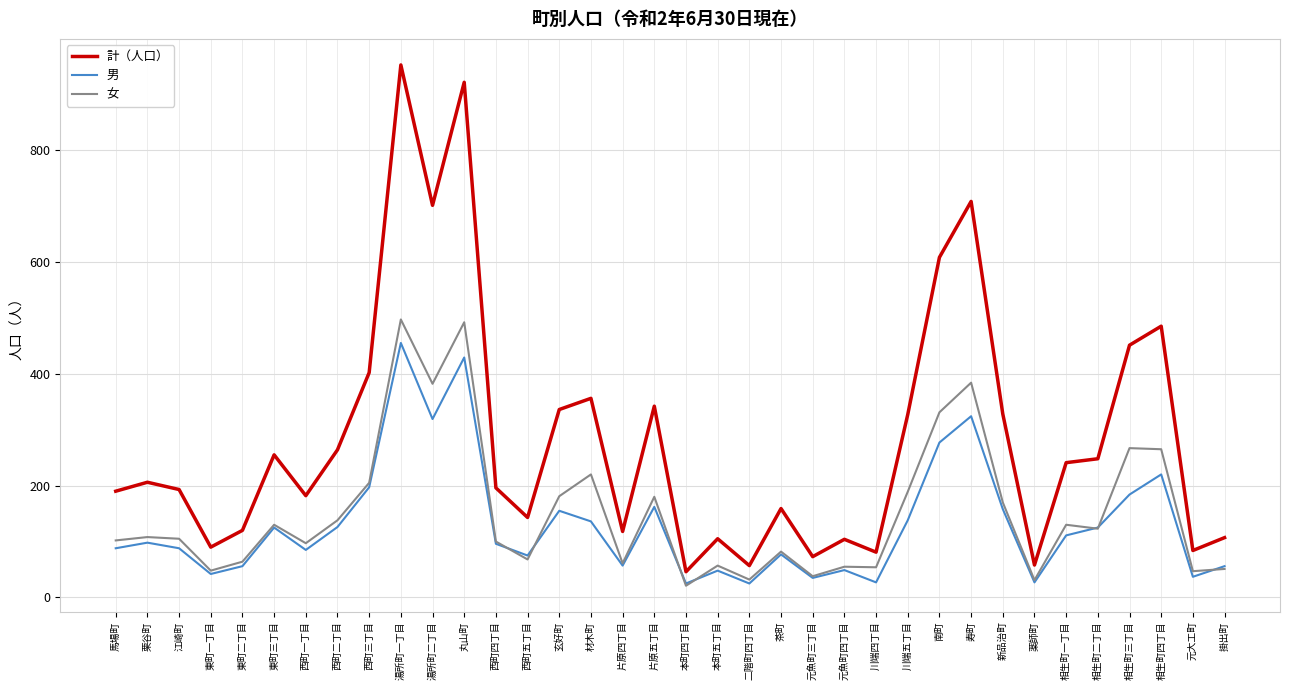

True or false: 計（人口） has a value of 730 at 相生町三丁目.

False